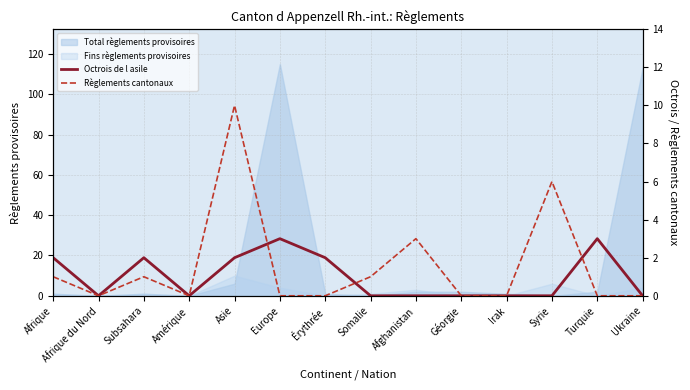

Reading right to left, list all the values displayed in this chart.

Octrois de l asile: 0	3	0	0	0	0	0	2	3	2	0	2	0	2
Règlements cantonaux: 0	0	6	0	0	3	1	0	0	10	0	1	0	1